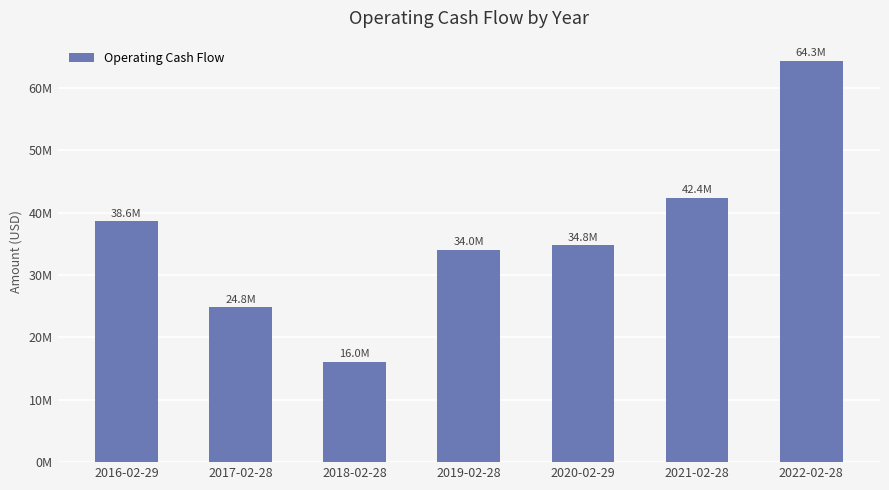

Reading right to left, extract all data points from this chart.

64324909	42398948	34764360	34032760	16048530	24793560	38610940